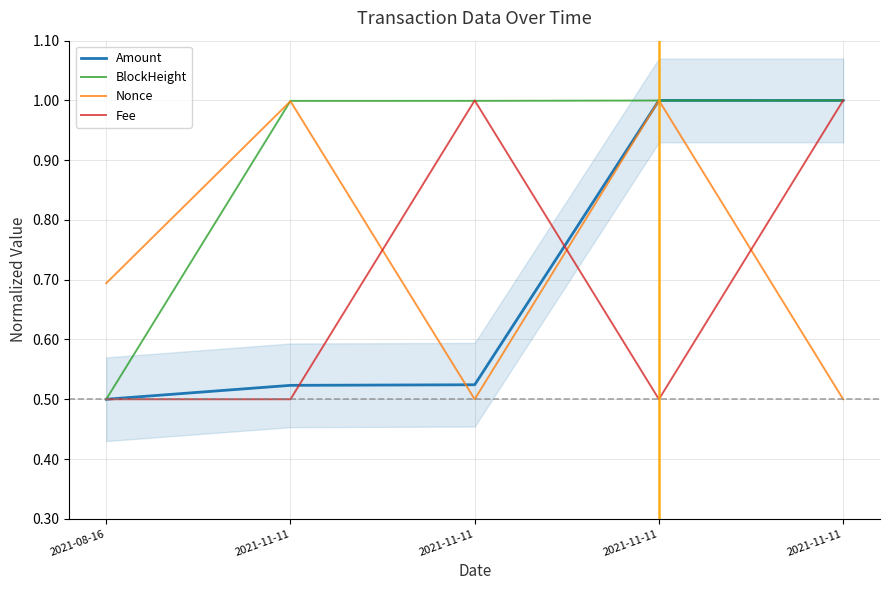

What is the label of the 4th point from the right?

2021-11-11